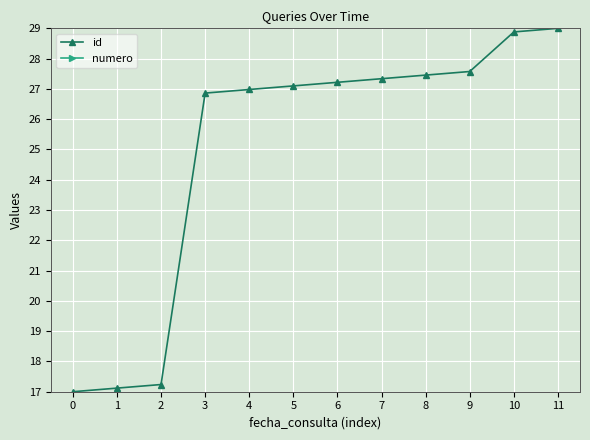

Which has a higher value, 0 or 10?

10